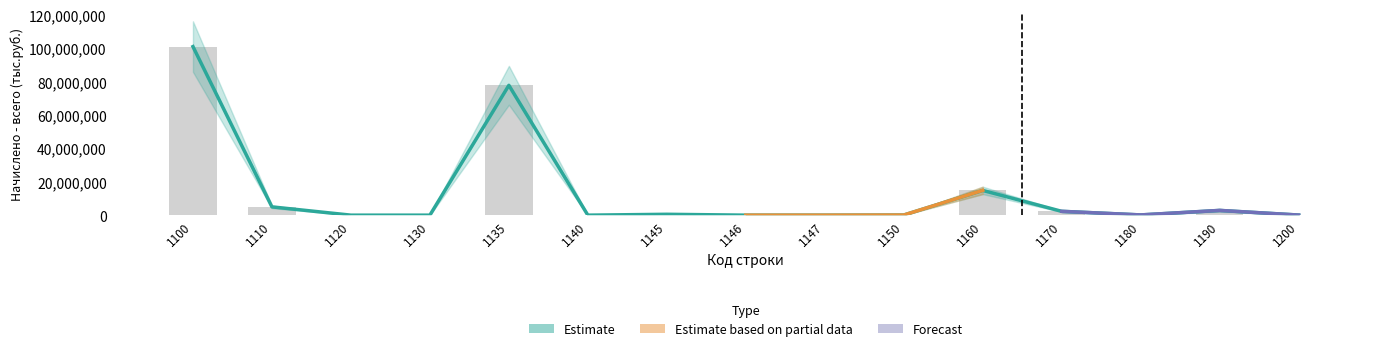

Which label corresponds to the largest value in the chart?

1100